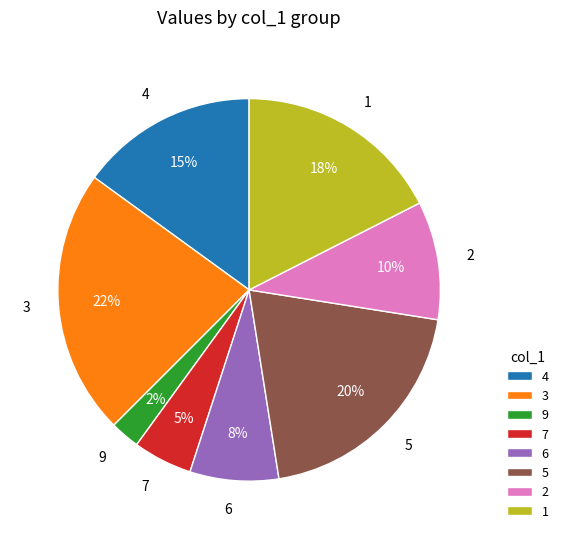

Rank the categories by value from lowest to highest.

9, 7, 6, 2, 4, 1, 5, 3